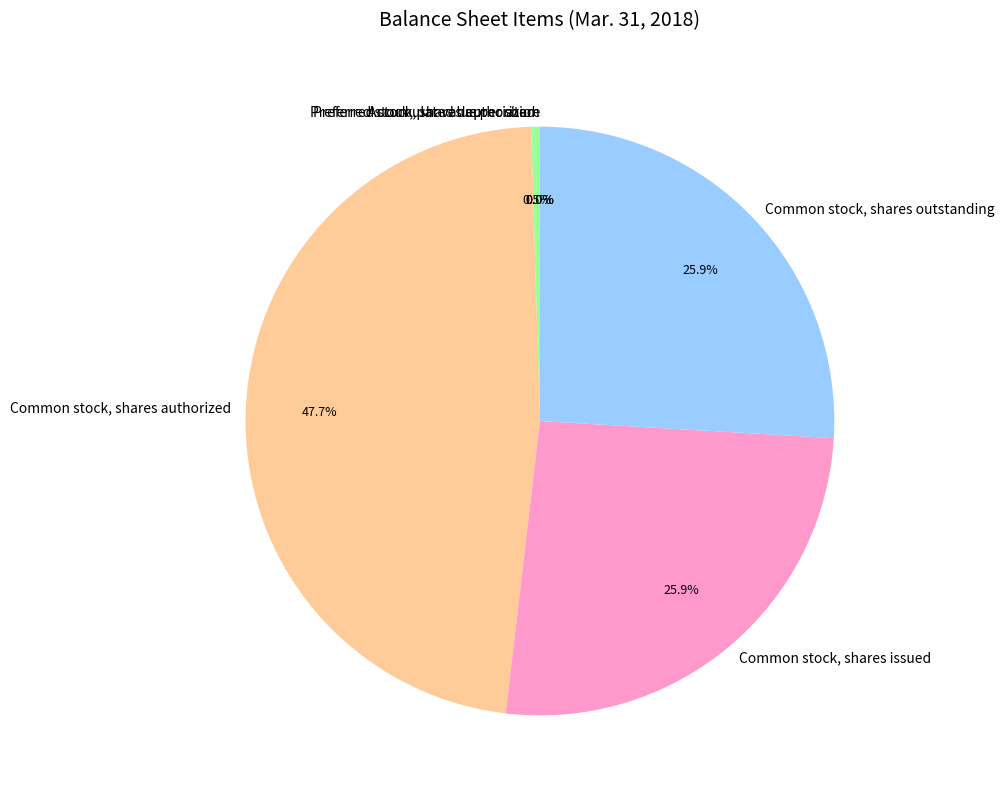

Is it true that Preferred stock, par value per share is 0% of the pie?

True